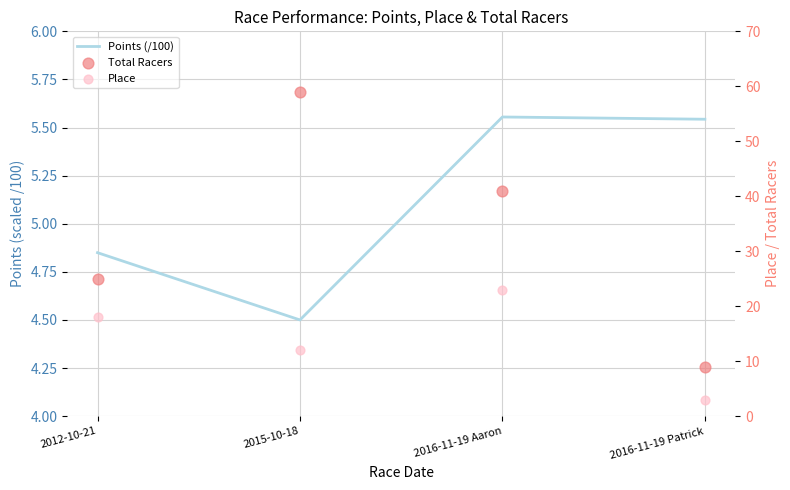

What are all the series names shown in the legend?

Points (/100), Total Racers, Place